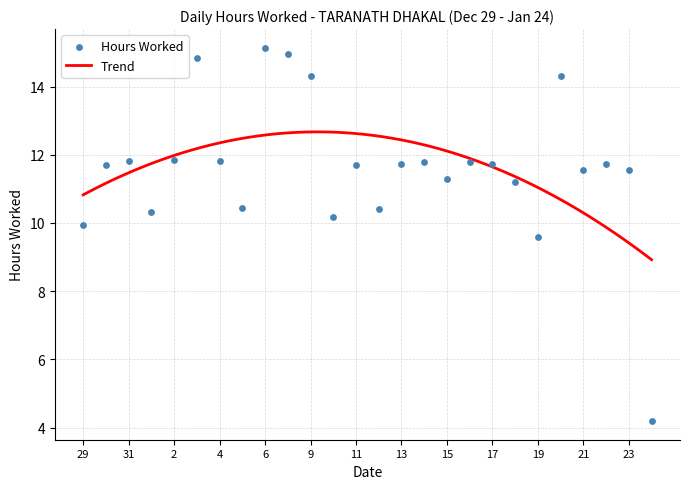

What is the ratio of the value at 19 to the value at 15?

0.8